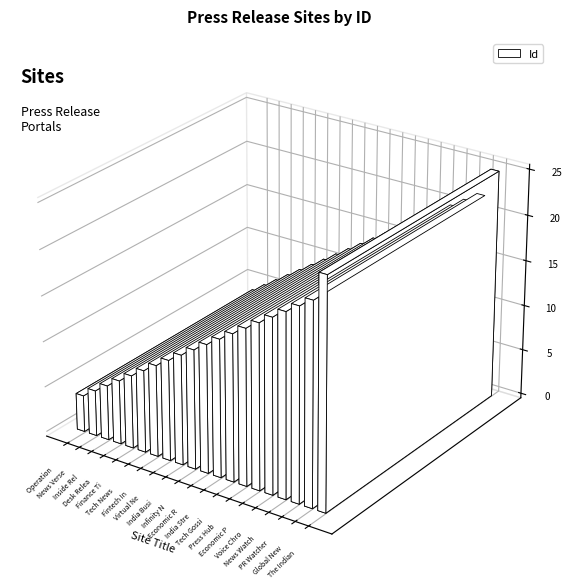

What is the minimum value shown in the chart?

4